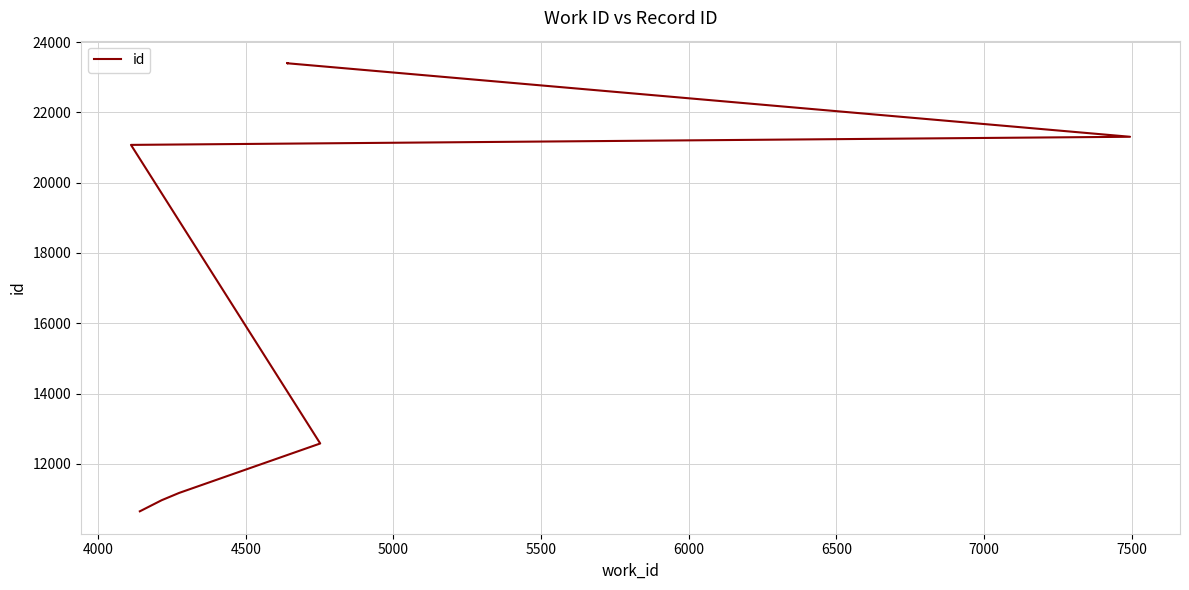

True or false: there are more than 1 points higher than both neighbors.

False